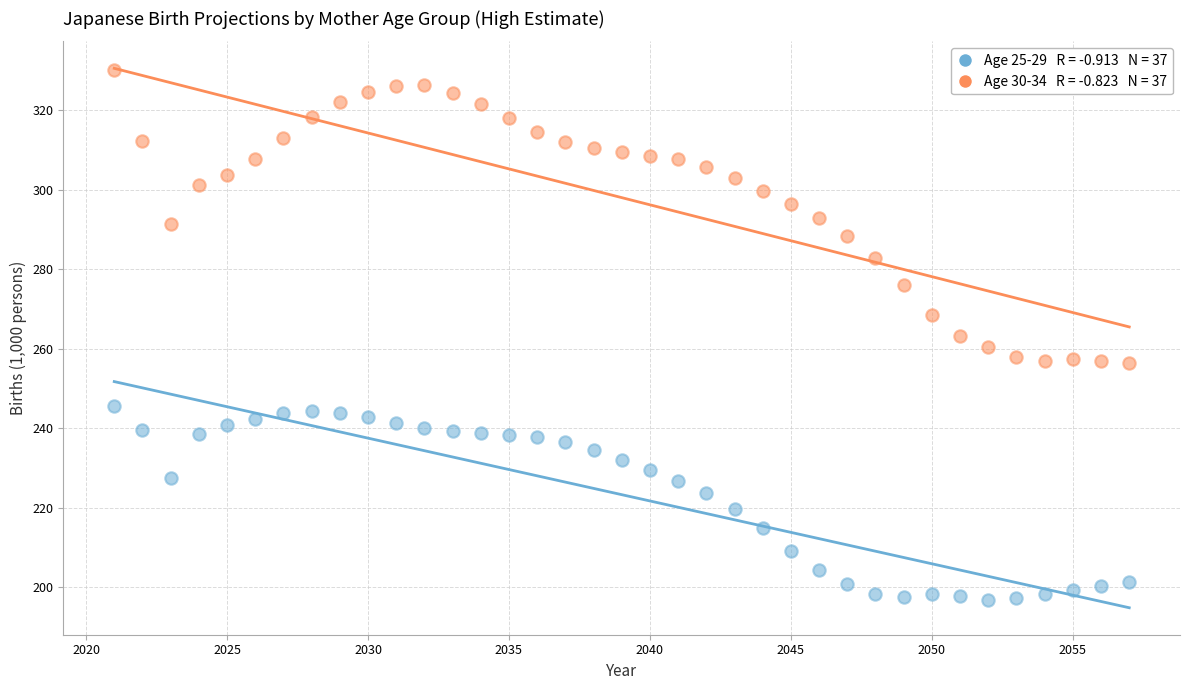

Across all data points, what is the range of Y values (max minus min)?

133.4